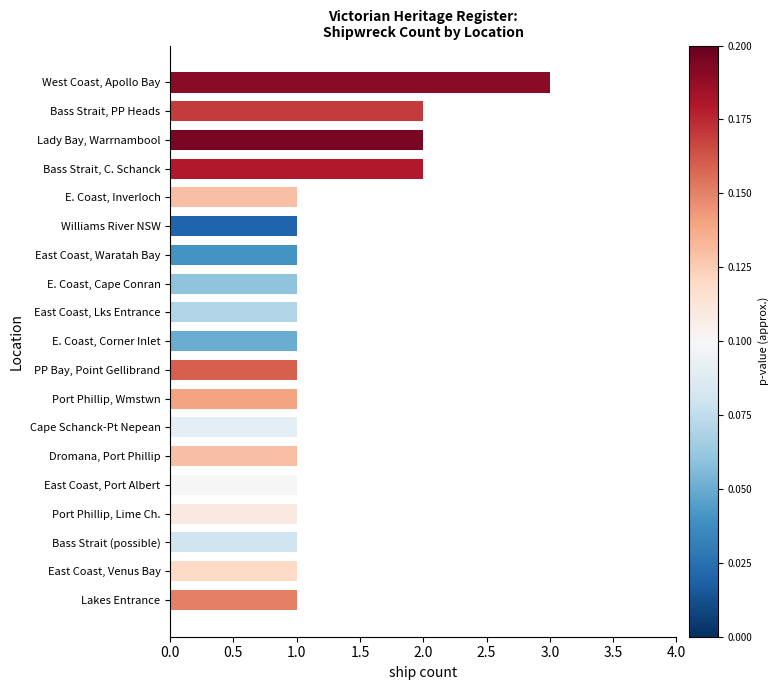

What is the minimum value shown in the chart?

1